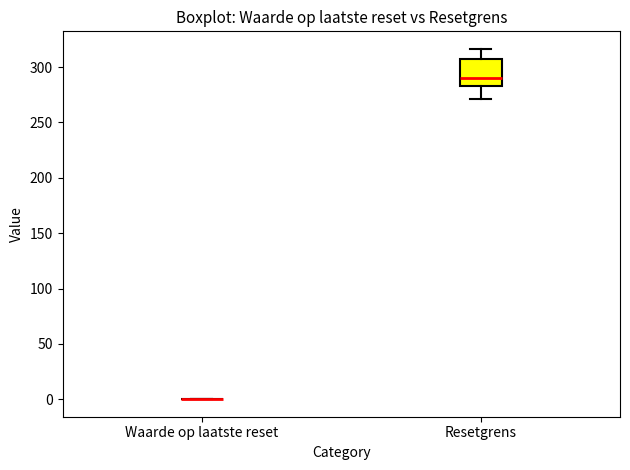

Reading left to right, transcribe this box plot: for each box, give where its median line is, the range the box spans, and where its two whiskers end, as read against the y-axis. The values are not printed on the chart, so give them approximately, as read against the axis.

Waarde op laatste reset: box collapsed to a line at 0, whiskers 0 to 0
Resetgrens: median 290, box 285 to 305, whiskers 270 to 315